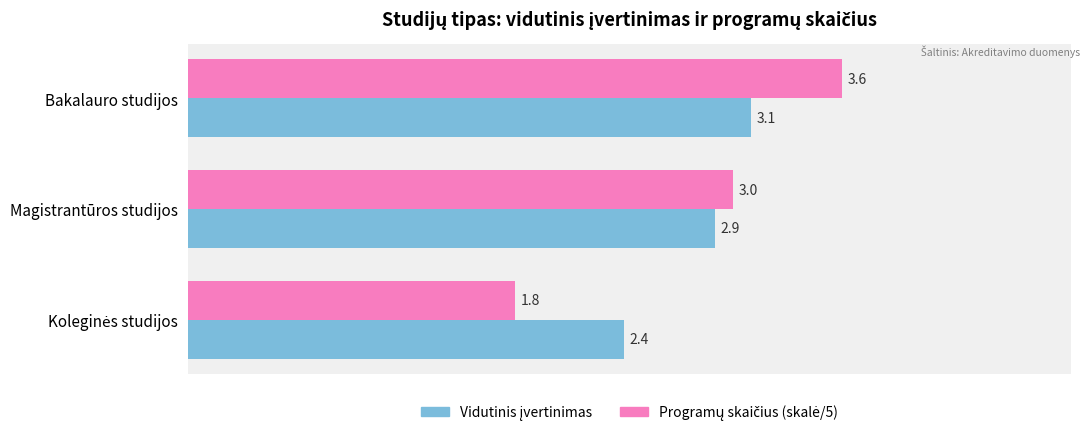

At how many categories does at least one series exceed 2?

3